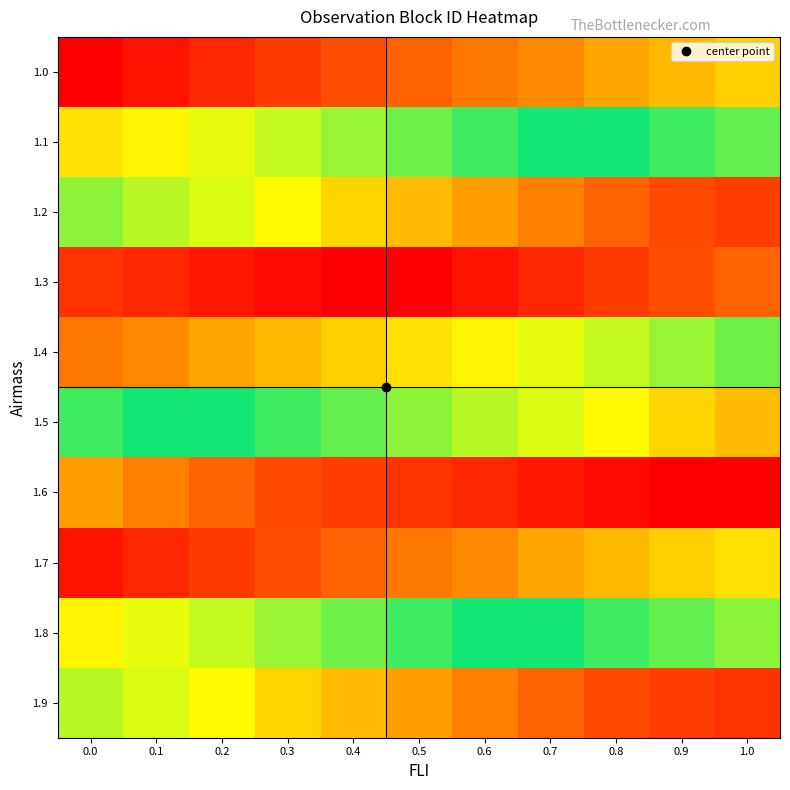

What is the maximum value shown in the chart?

1.0